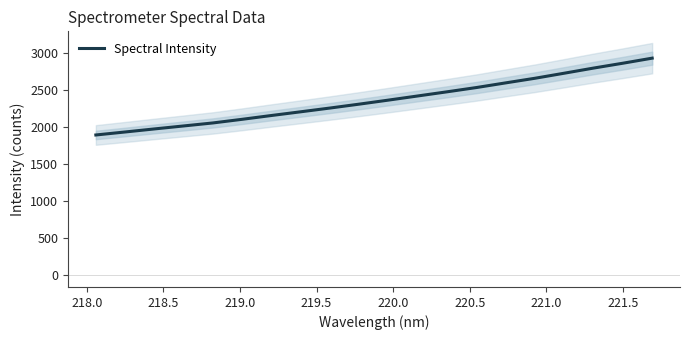

What is the maximum value for Spectral Intensity?

2931.4